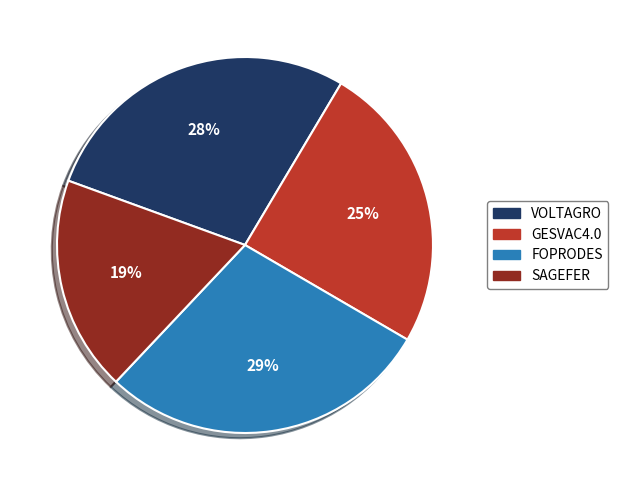

Which category has the biggest portion of the pie?

FOPRODES